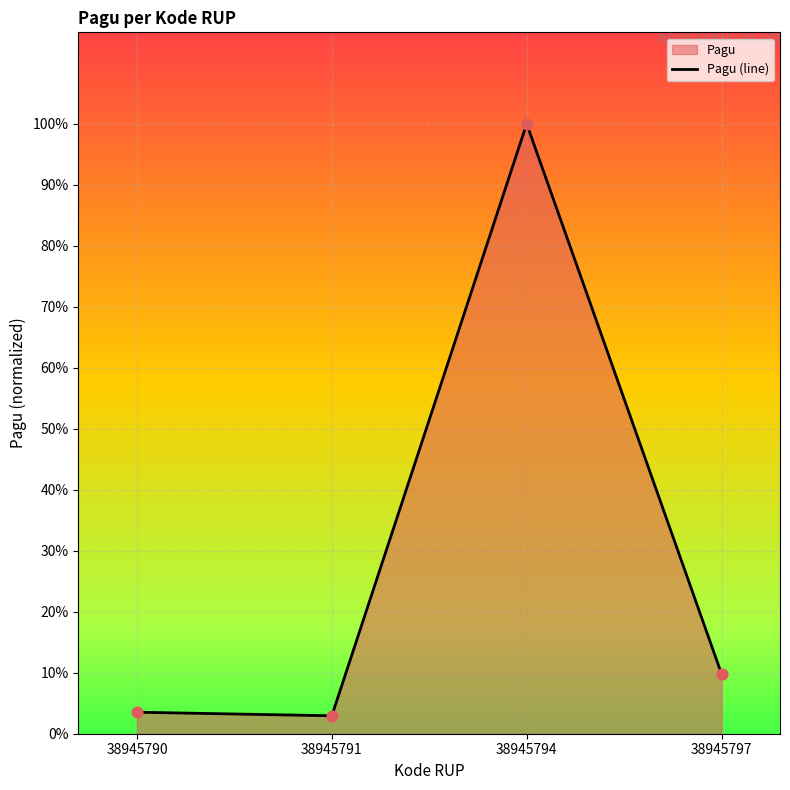

What is the change in value from 38945790 to 38945797?

+0.1